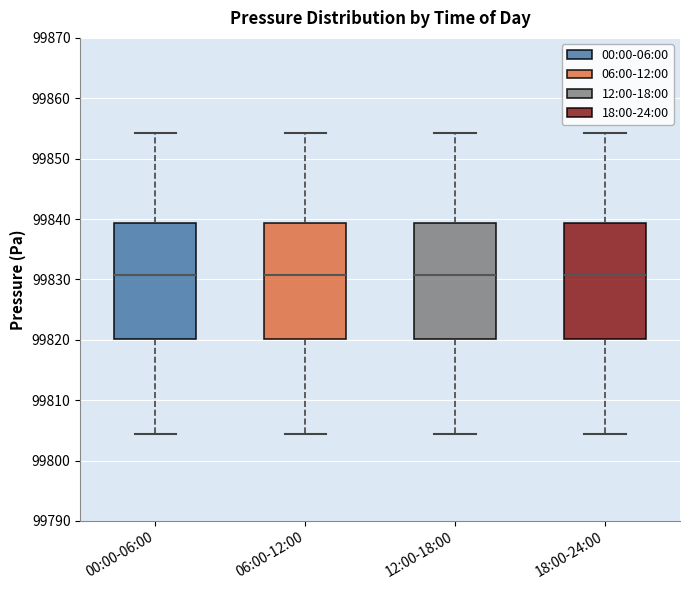

Reading left to right, transcribe this box plot: for each box, give where its median line is, the range the box spans, and where its two whiskers end, as read against the y-axis. The values are not printed on the chart, so give them approximately, as read against the axis.

00:00-06:00: median 99831, box 99820 to 99839, whiskers 99804 to 99854
06:00-12:00: median 99831, box 99820 to 99839, whiskers 99804 to 99854
12:00-18:00: median 99831, box 99820 to 99839, whiskers 99804 to 99854
18:00-24:00: median 99831, box 99820 to 99839, whiskers 99804 to 99854